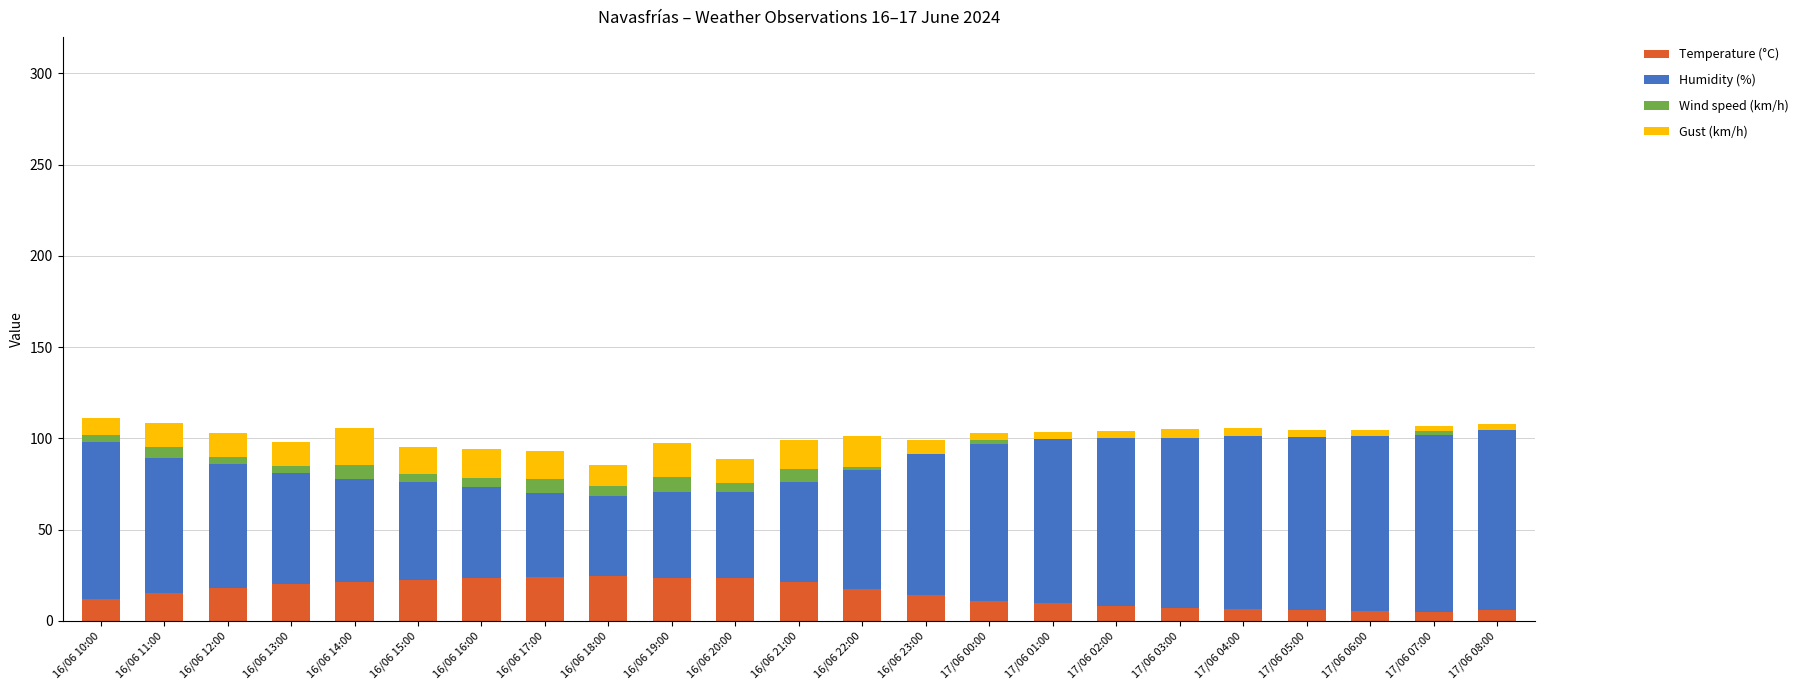

What is the maximum value for Temperature (°C)?

24.6